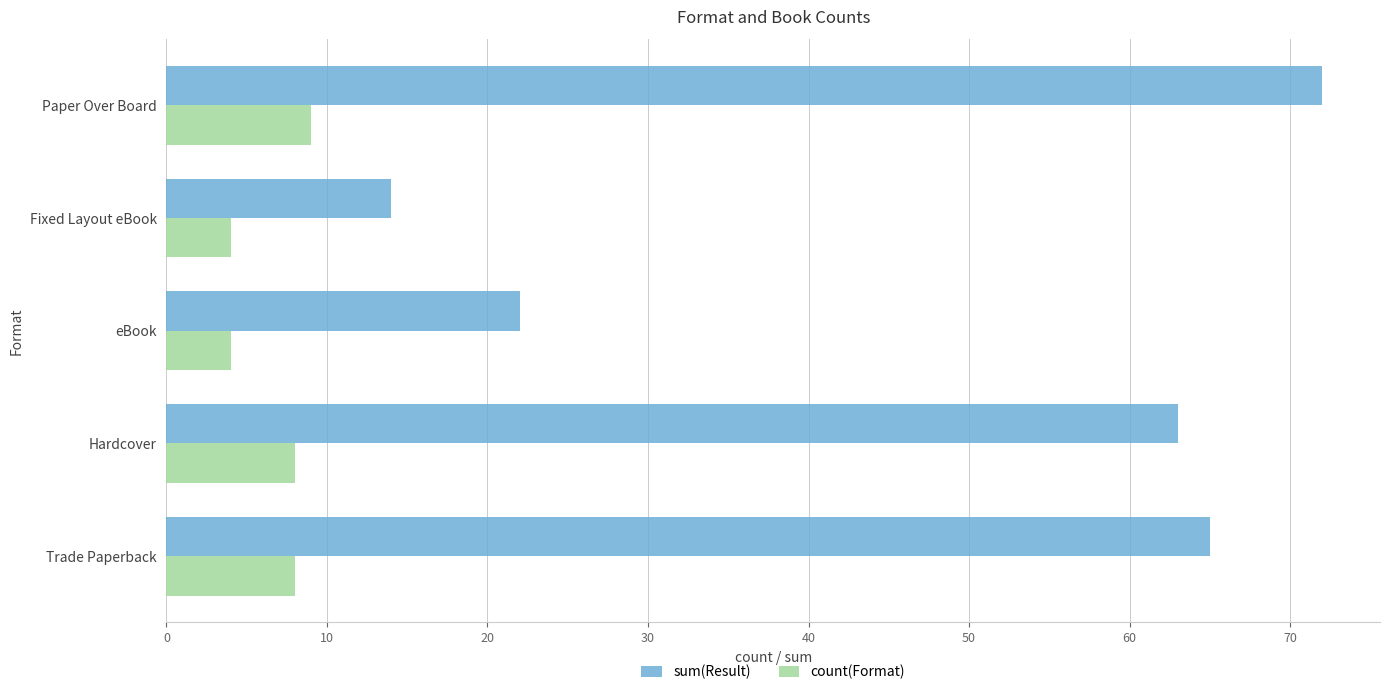

The value of sum(Result) at Fixed Layout eBook is 14. True or false?

True